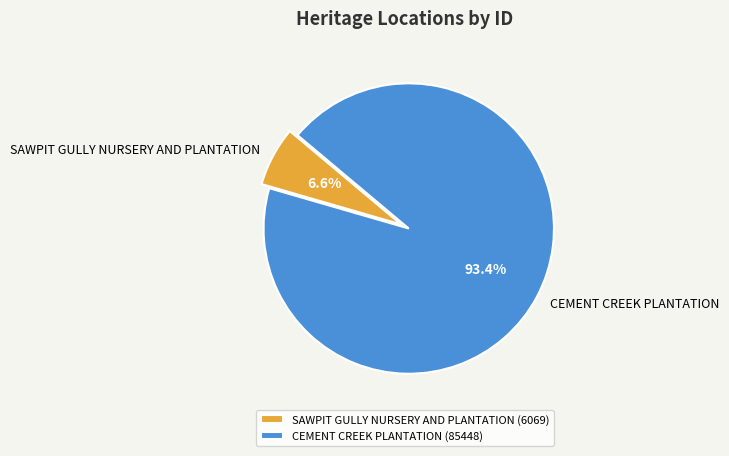

Between SAWPIT GULLY NURSERY AND PLANTATION and CEMENT CREEK PLANTATION, which is larger?

CEMENT CREEK PLANTATION